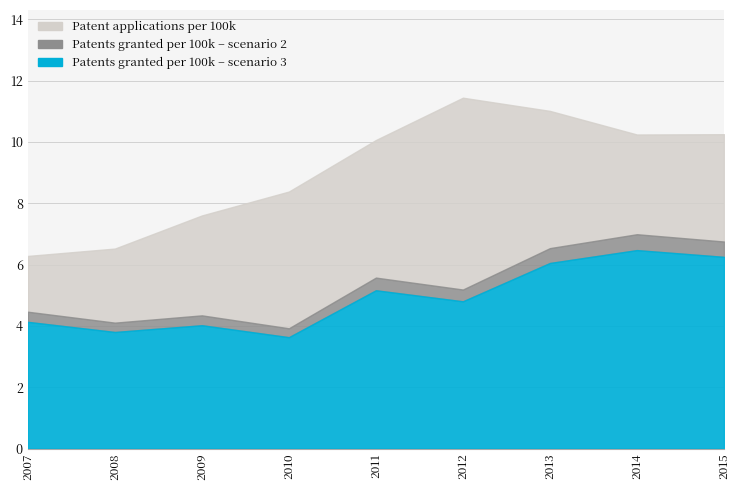

What is the smallest value displayed?

3.6